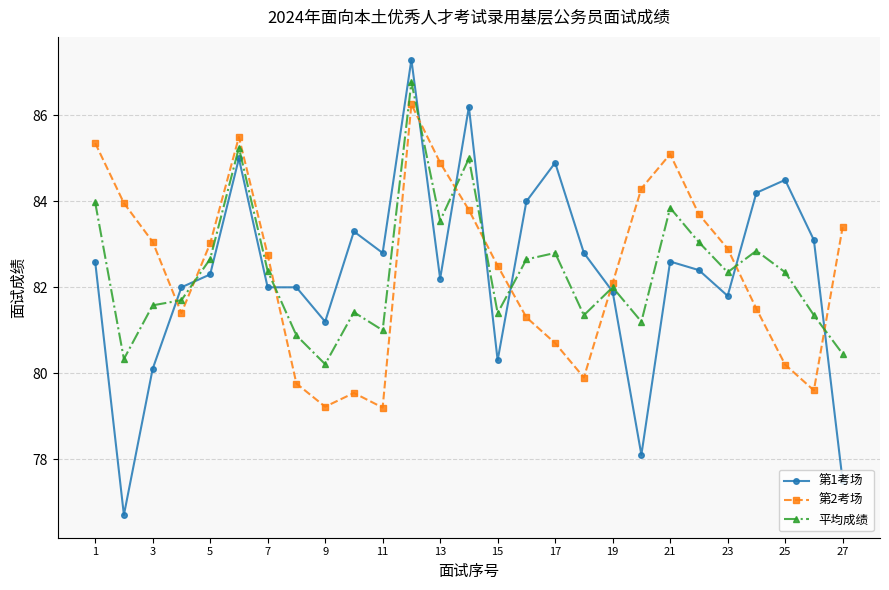

What is the maximum value for 平均成绩?

86.8